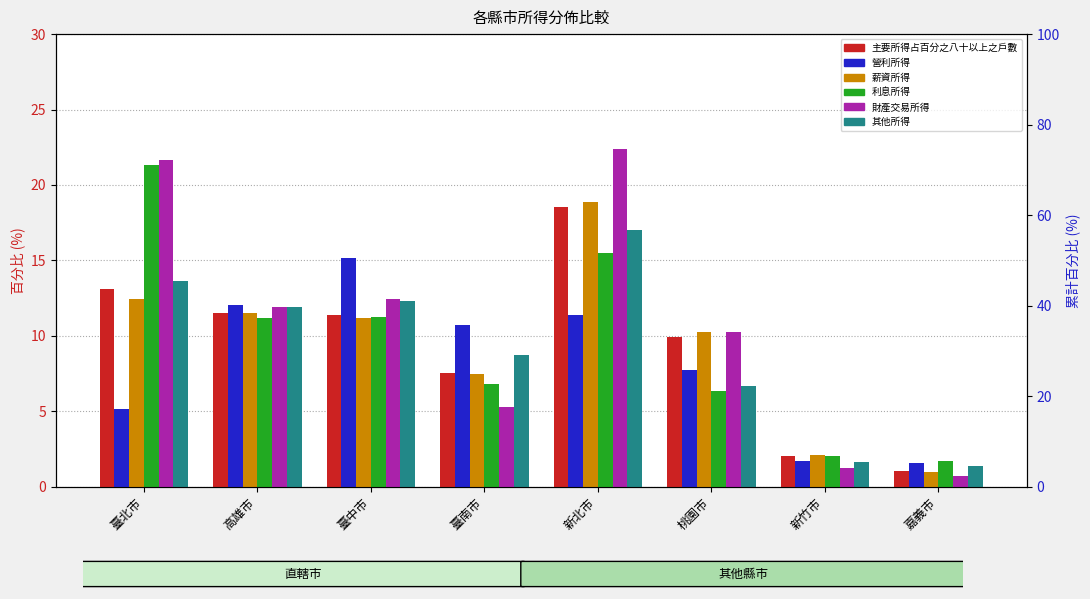

Which category has the lowest value in the 薪資所得 series?

嘉義市